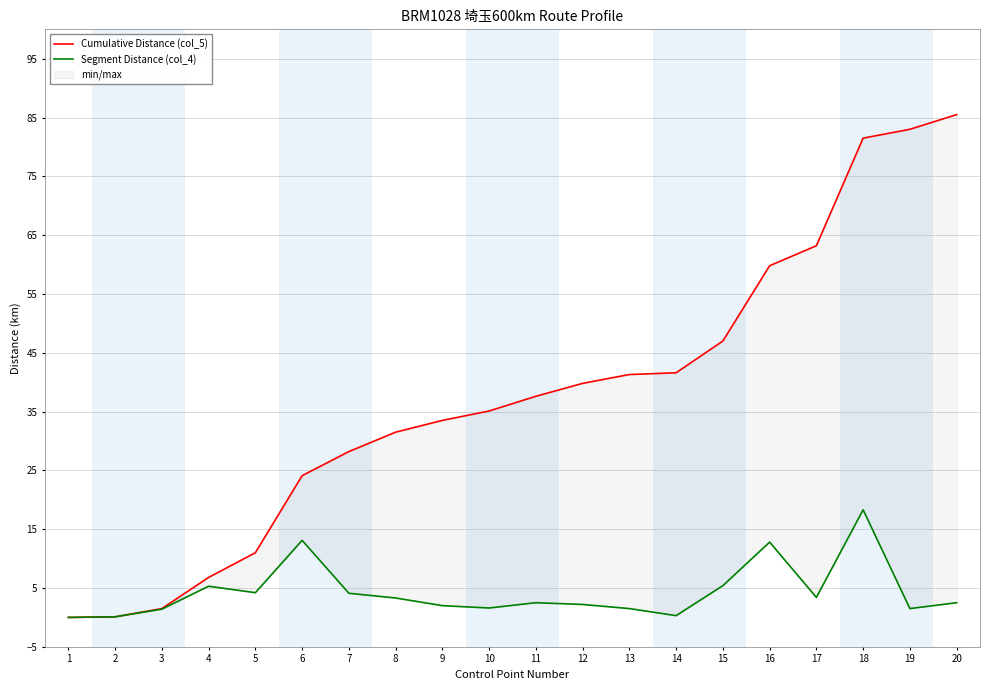

Count the number of data series in this chart.

2